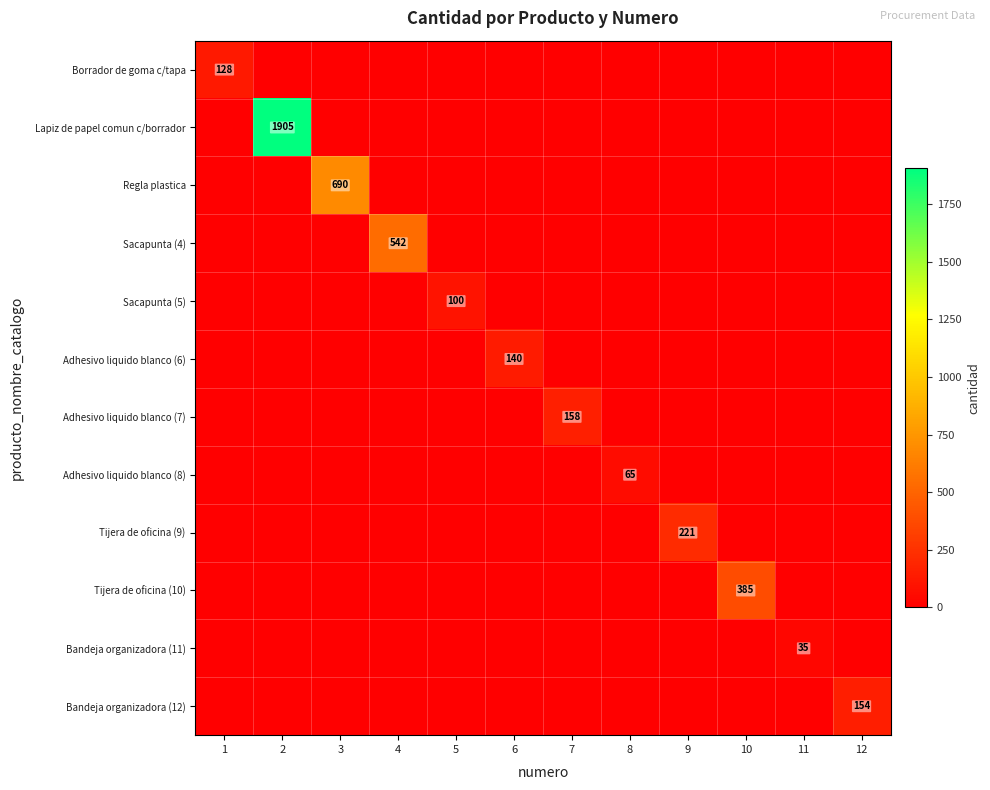

Count the number of categories in the chart.

12